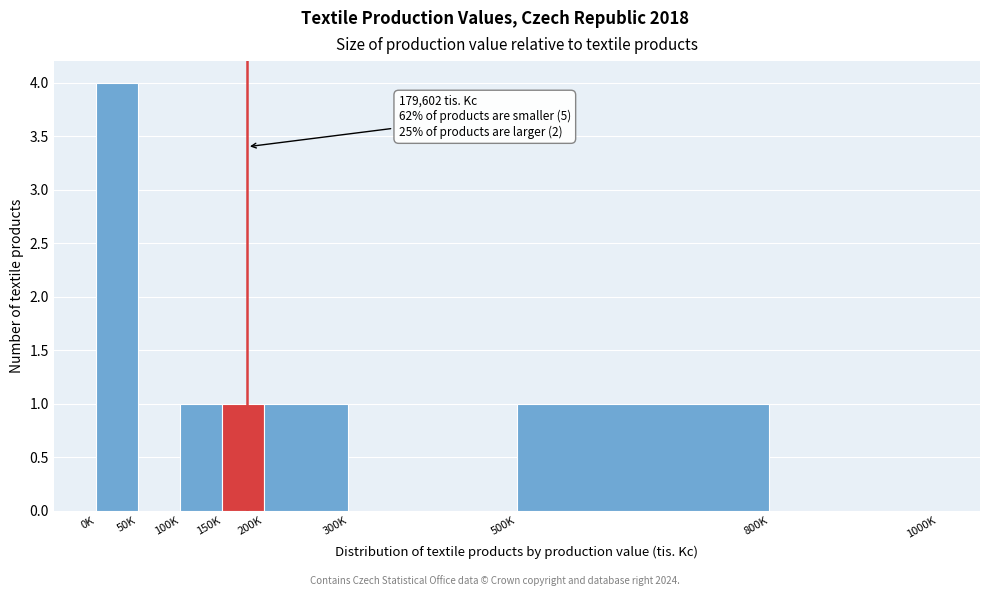

Reading left to right, list all the values displayed in this chart.

0K=4	50K=0	100K=1	150K=1	200K=1	300K=0	500K=1	800K=0